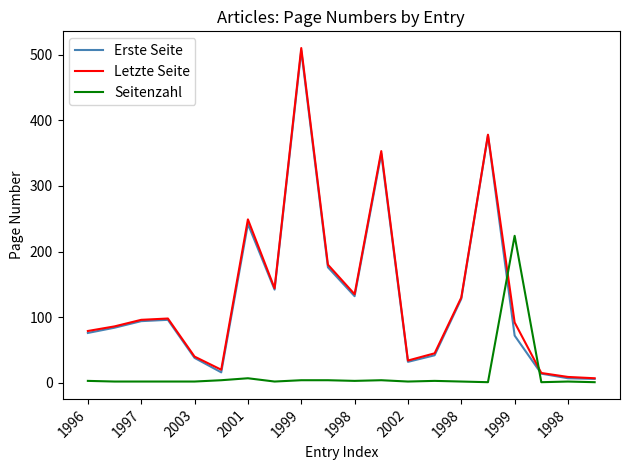

What is the highest value of the Letzte Seite series?

510